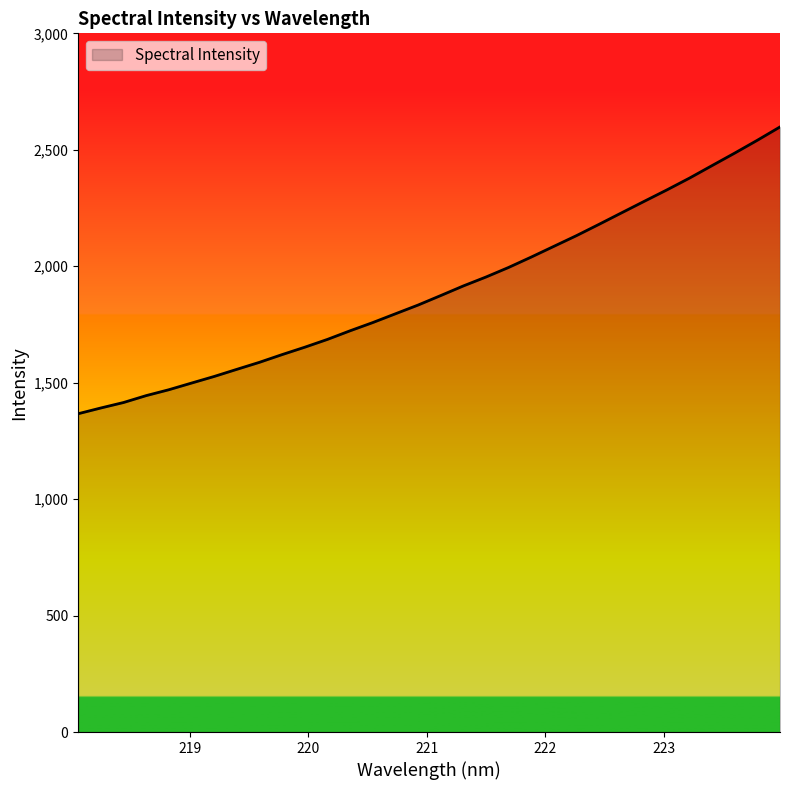

What is the difference between the maximum and minimum values?

1231.4